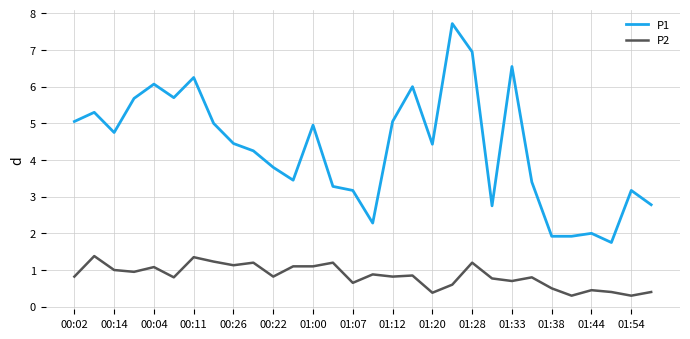

True or false: P2 and P1 cross at least once.

False